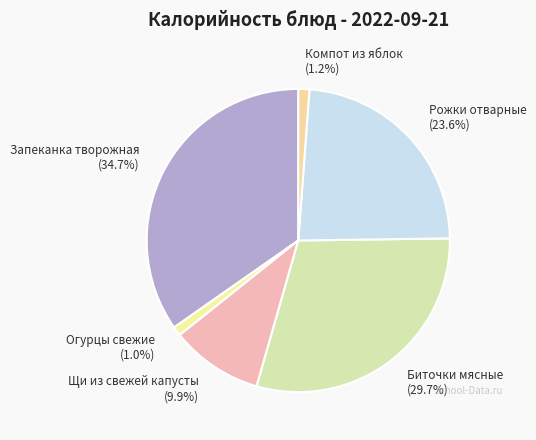

To the nearest percent, what percentage of the pie is Огурцы свежие?

1%